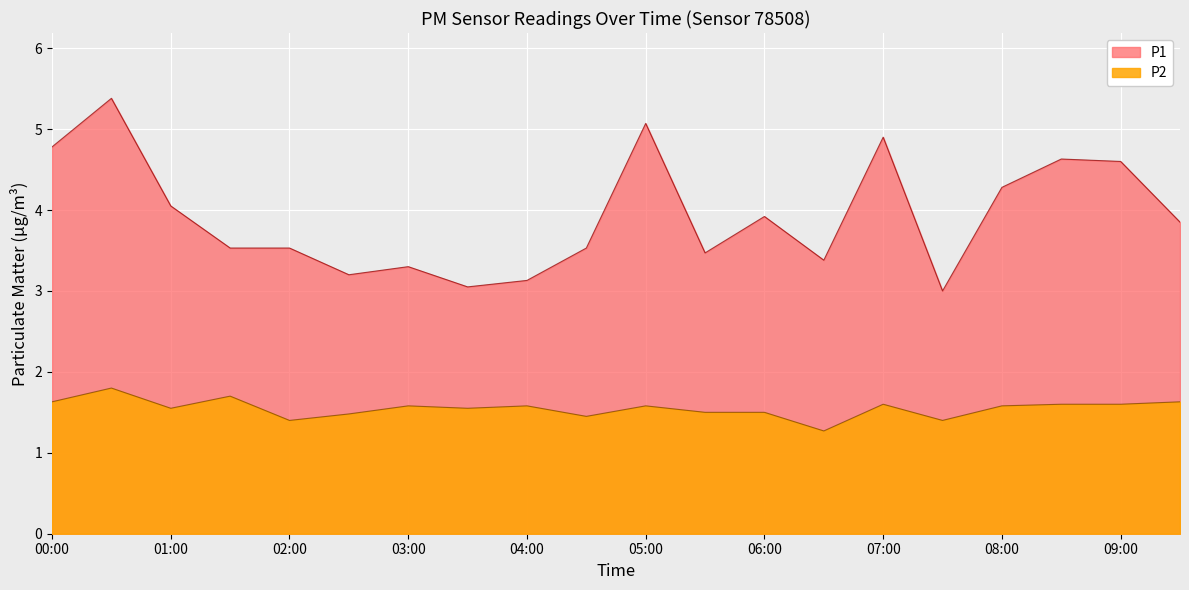

True or false: P1 and P2 cross at least once.

False